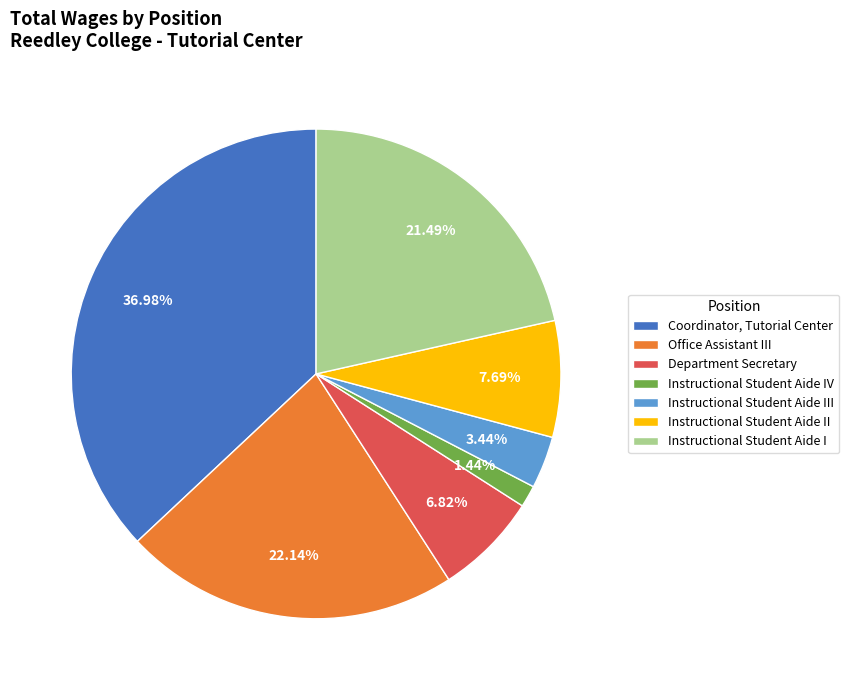

Is the sum of Department Secretary and Coordinator, Tutorial Center greater than half?

No